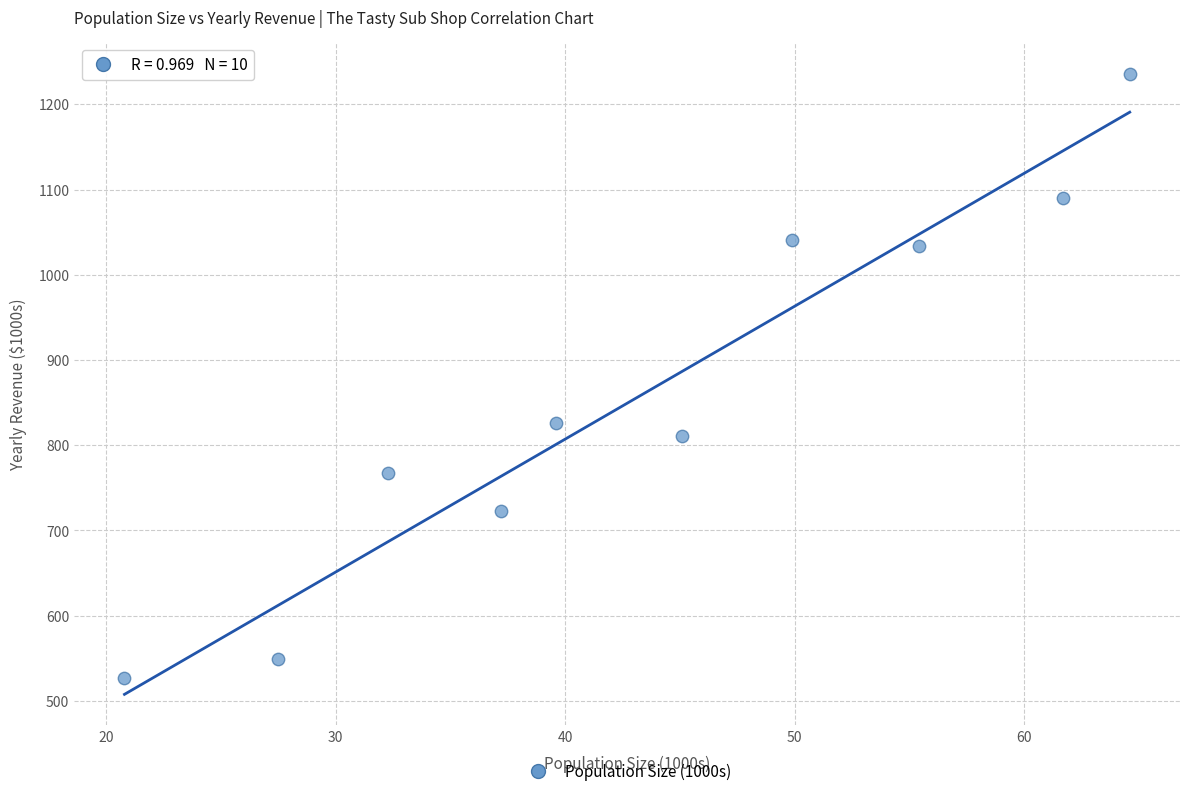

What is the average Y value?

860.3